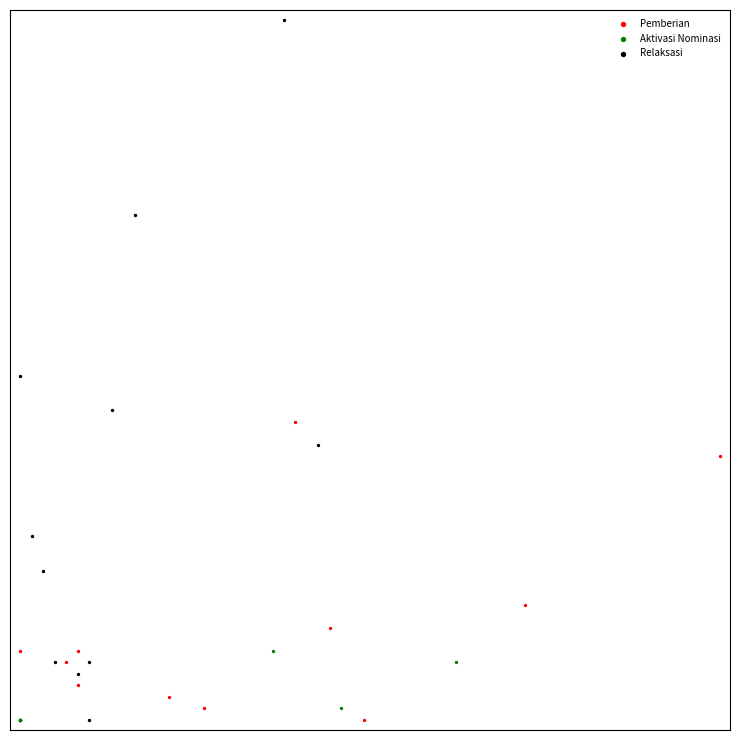

Which series contains the highest Y value?

Relaksasi